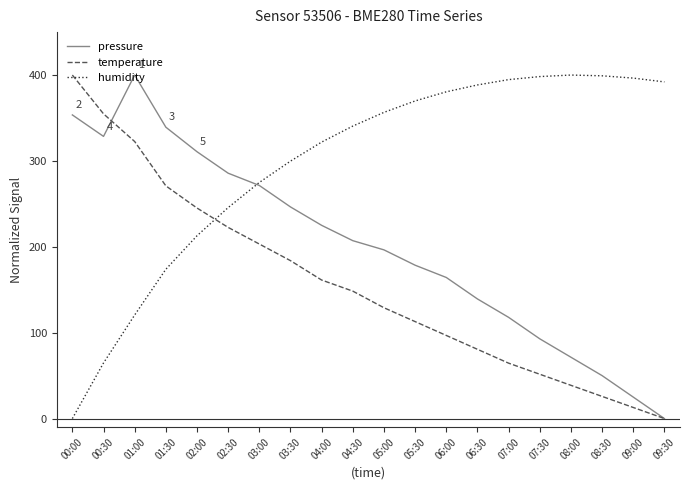

What is the difference between the humidity values at 06:30 and 05:30?

18.6